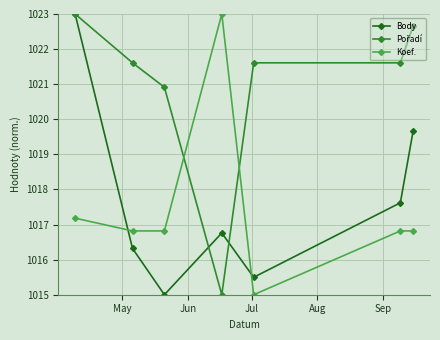

What is the maximum value shown in the chart?

1023.0